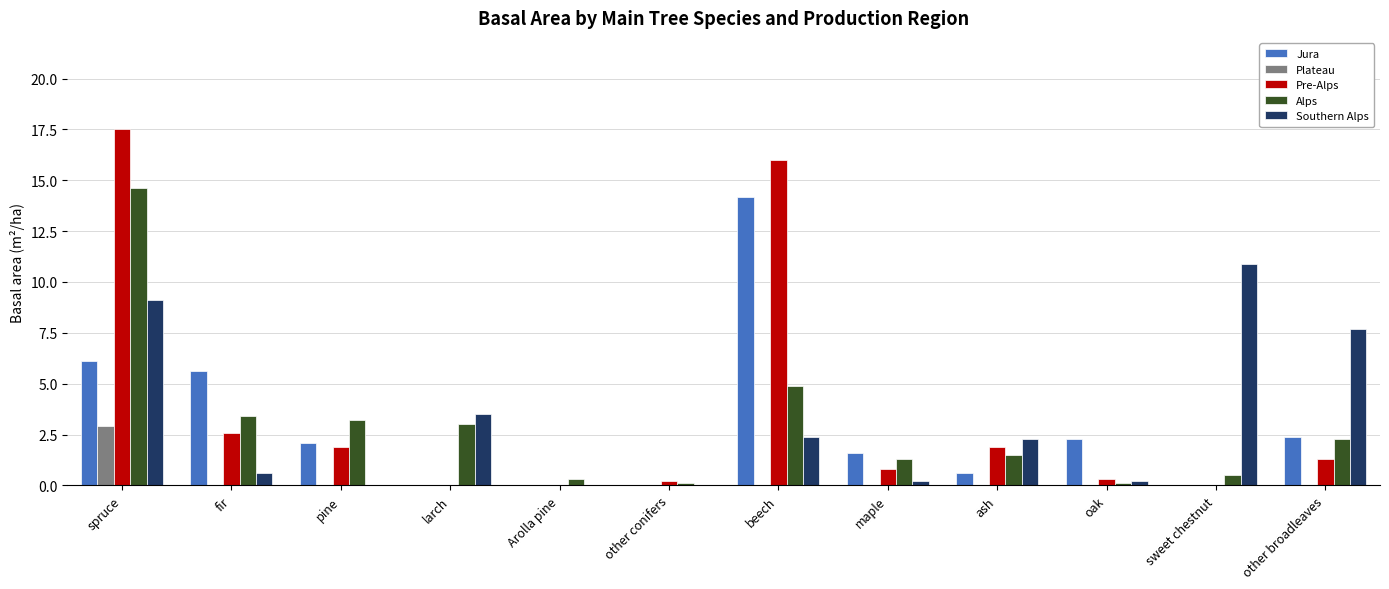

What is the total value across all series at other conifers?

0.3